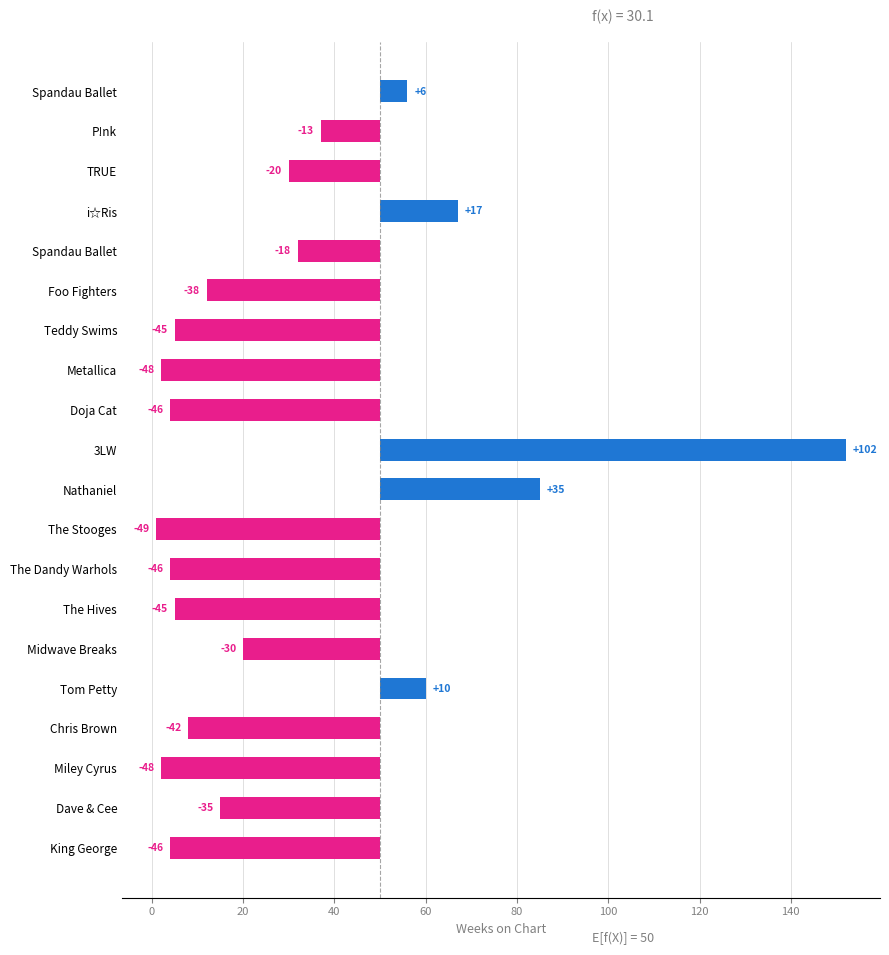

How many values are above zero?

5